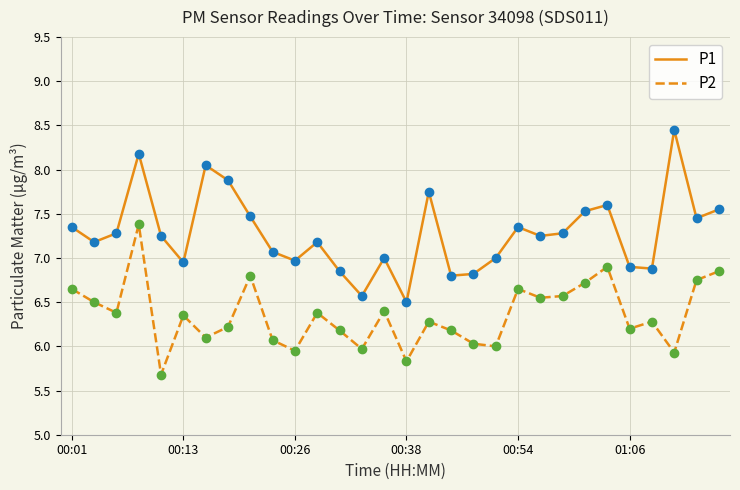

Is this an area chart (filled region under the line)?

No